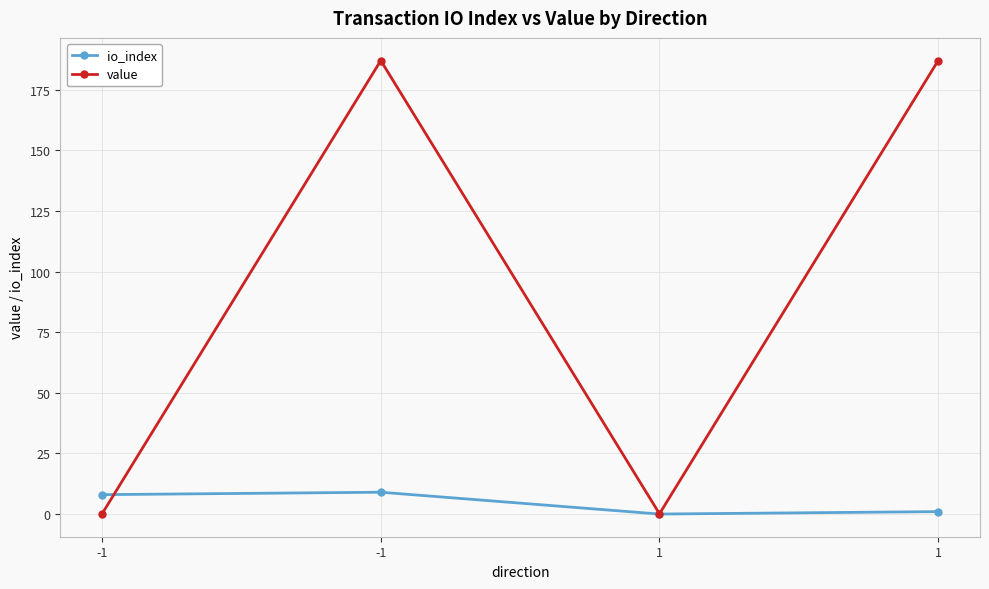

How many categories are shown in the chart?

4